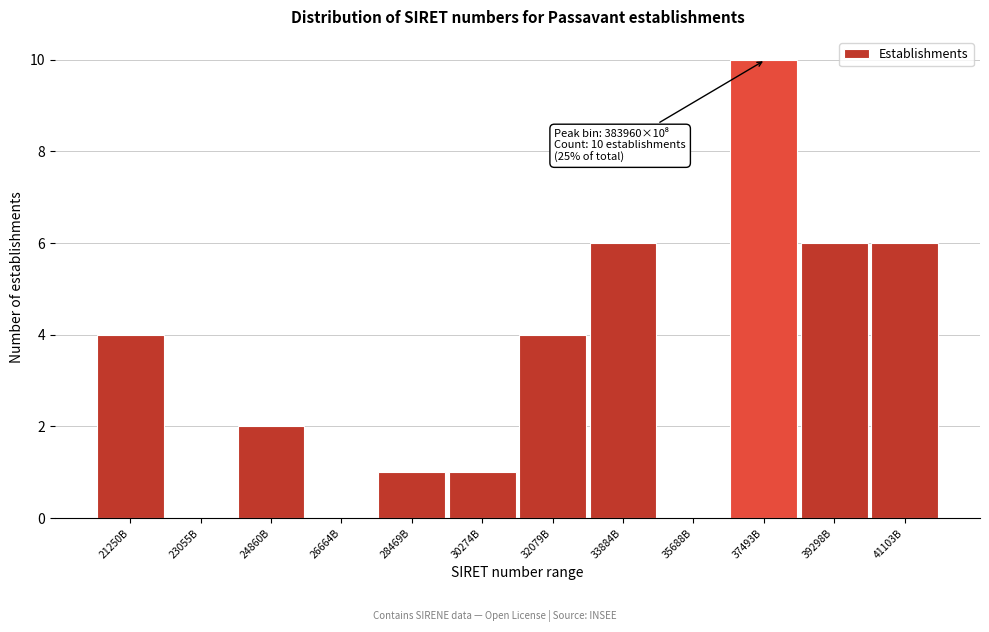

Reading left to right, transcribe all the data shown in this chart.

21250B=4	23055B=0	24860B=2	26664B=0	28469B=1	30274B=1	32079B=4	33884B=6	35688B=0	37493B=10	39298B=6	41103B=6